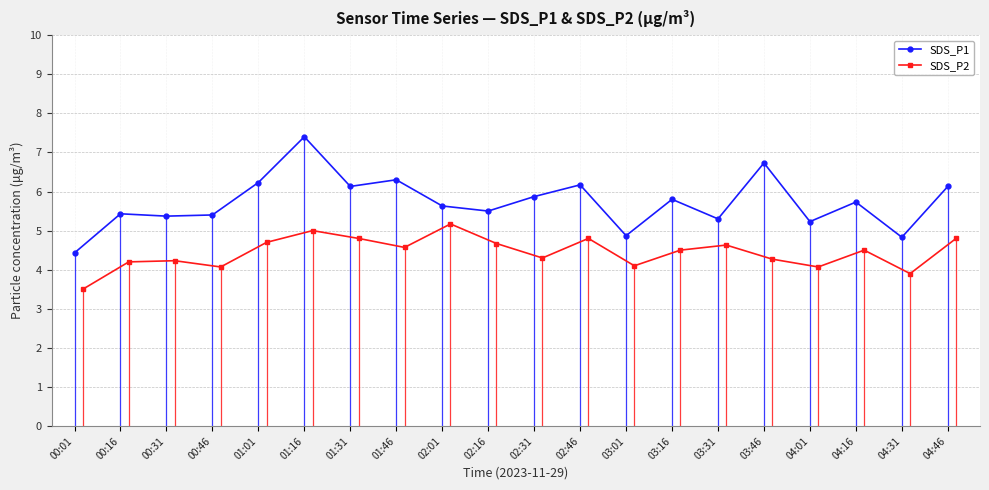

What is the value of the SDS_P1 point at the 9th from the left?

5.6